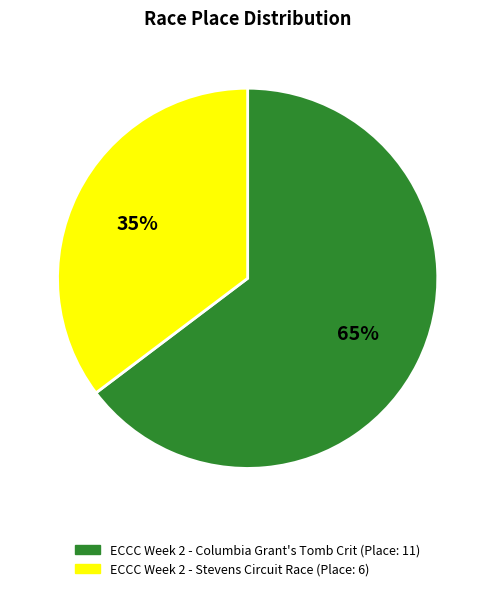

What is the largest slice in the pie chart?

ECCC Week 2 - Columbia Grant's Tomb Crit